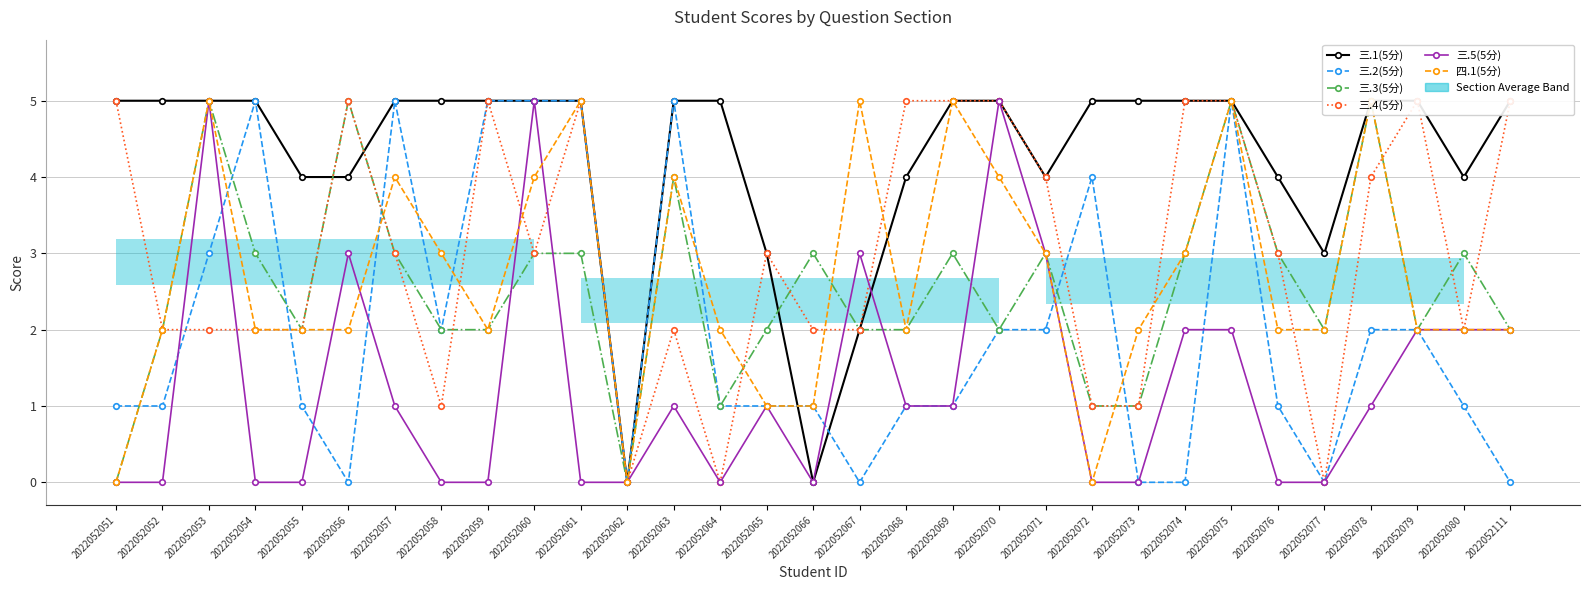

What is the spread (max minus min) of values at 2022052071?

2